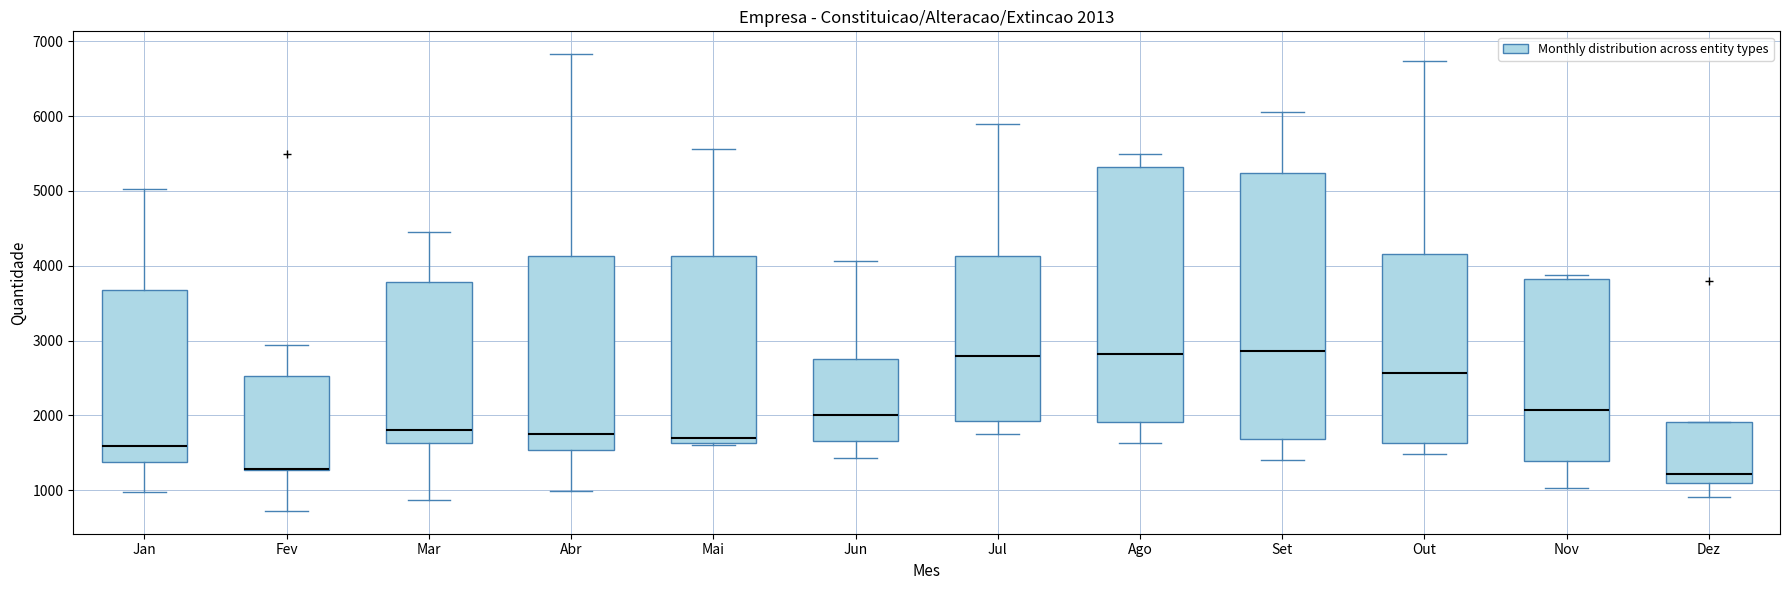

Which box is the tallest, from its lower edge to its upper edge?

Set